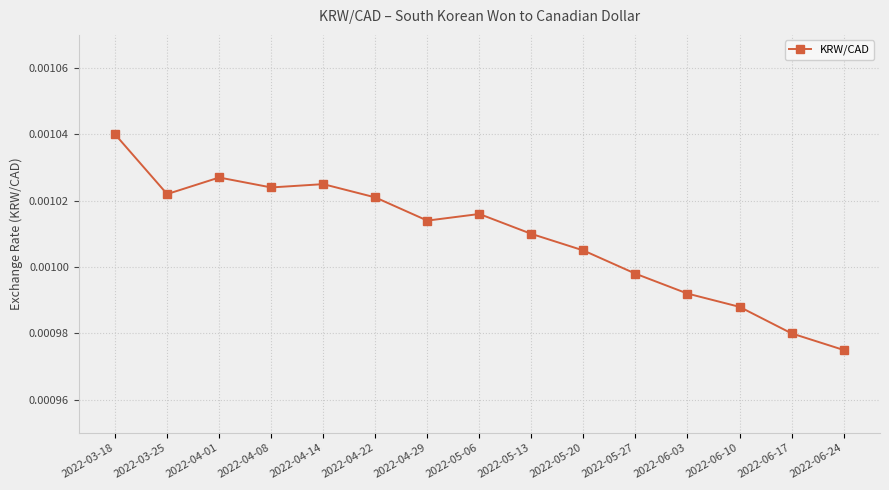

At which category does the data reach its first local valley?

2022-03-25